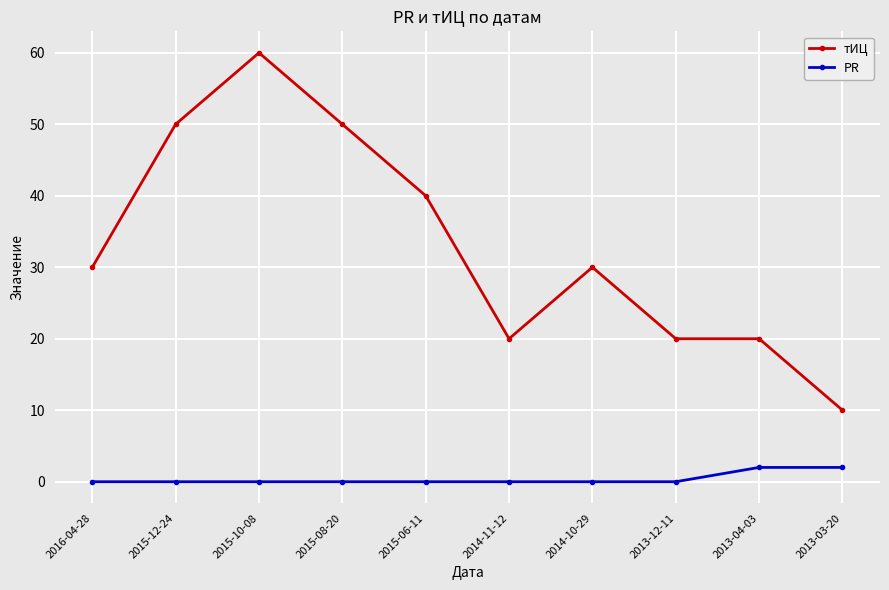

What is the total value across all series at 2013-04-03?

22